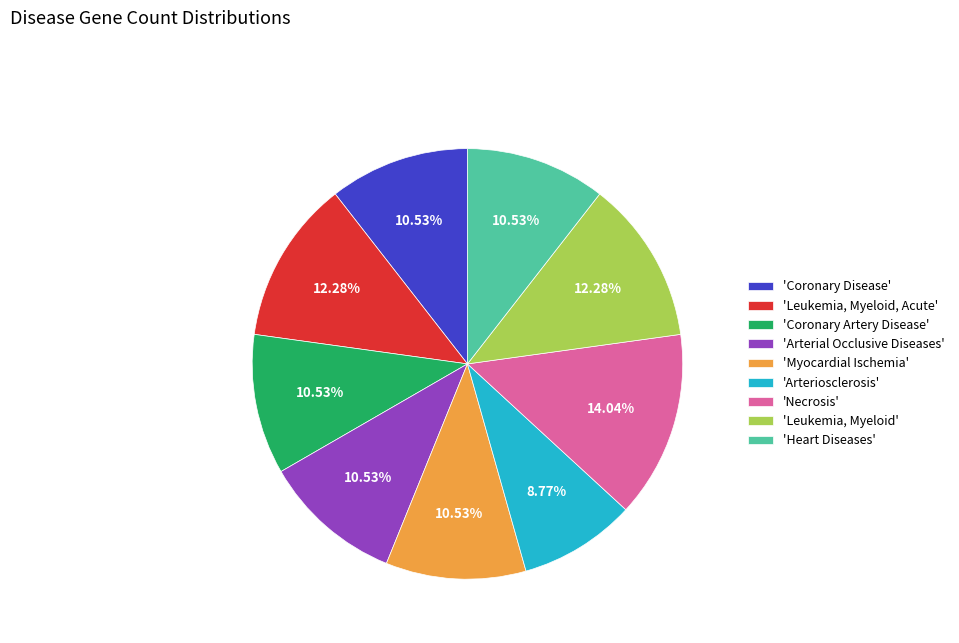

What is the largest slice in the pie chart?

'Necrosis'